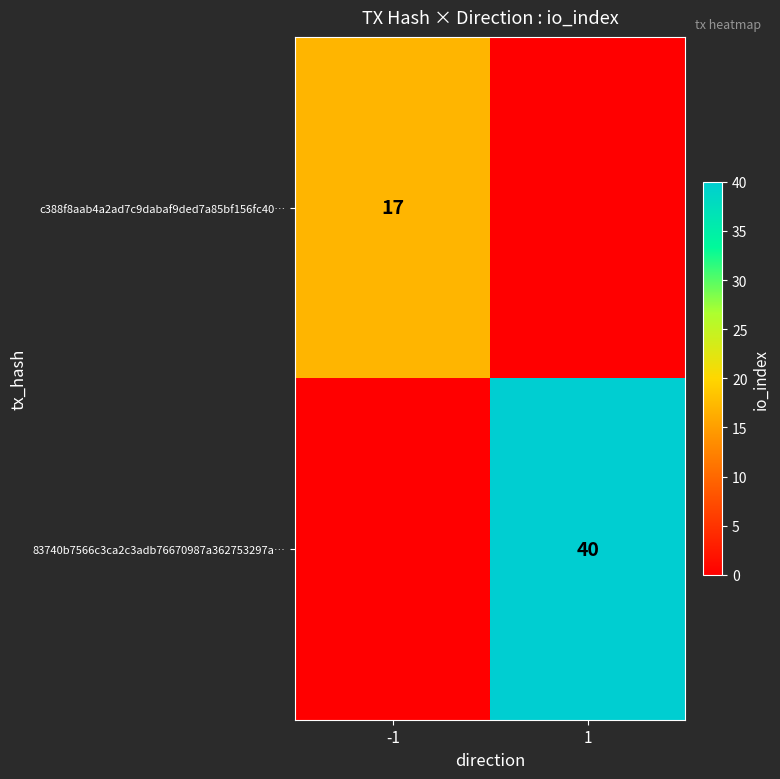

Is it true that c388f8aab4a2ad7c9dabaf9ded7a85bf156fc40… equals 17 at -1?

True